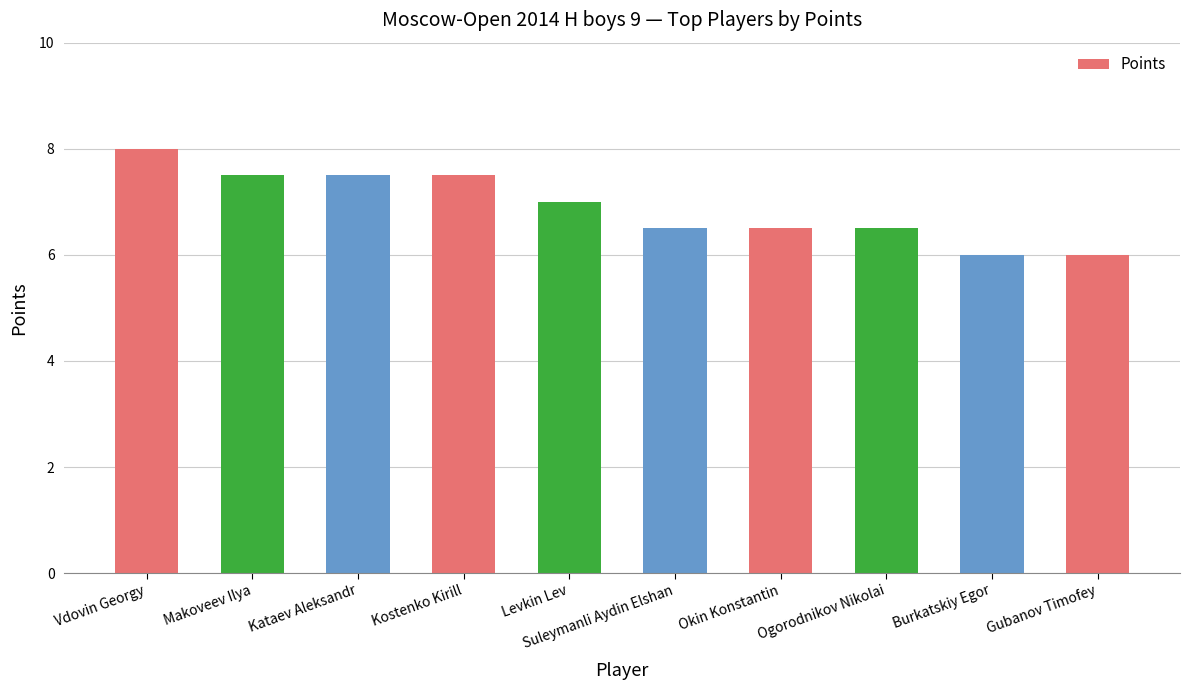

Which label corresponds to the largest value in the chart?

Vdovin Georgy